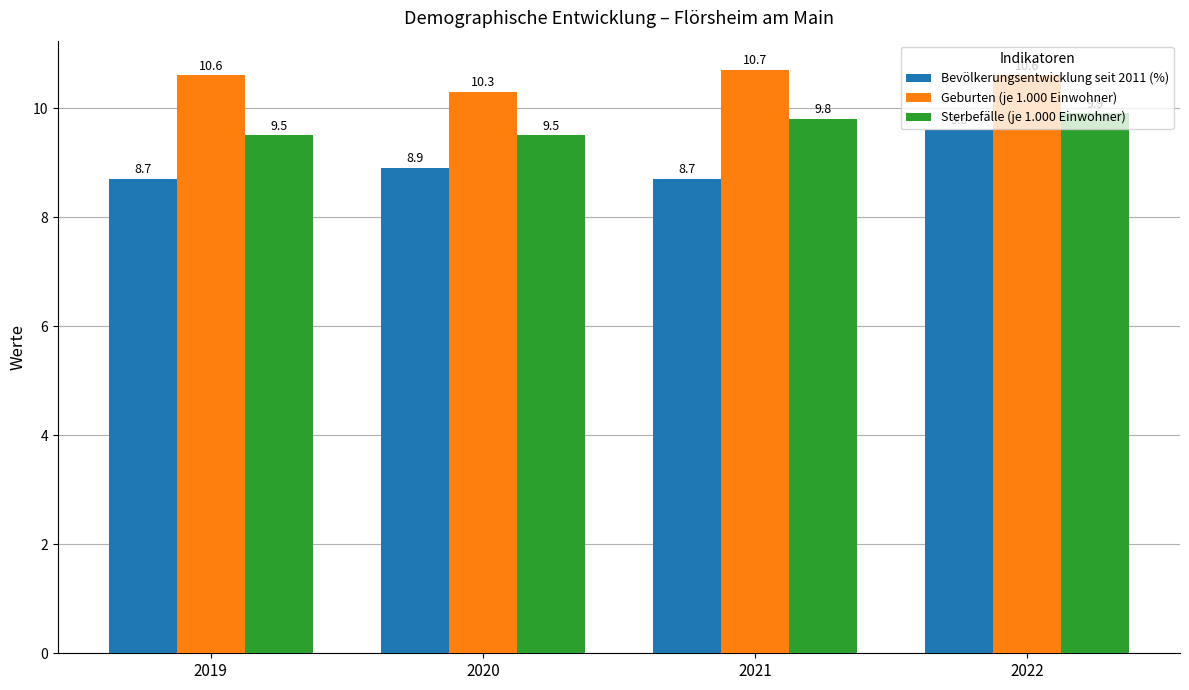

At how many categories does at least one series exceed 10?

4